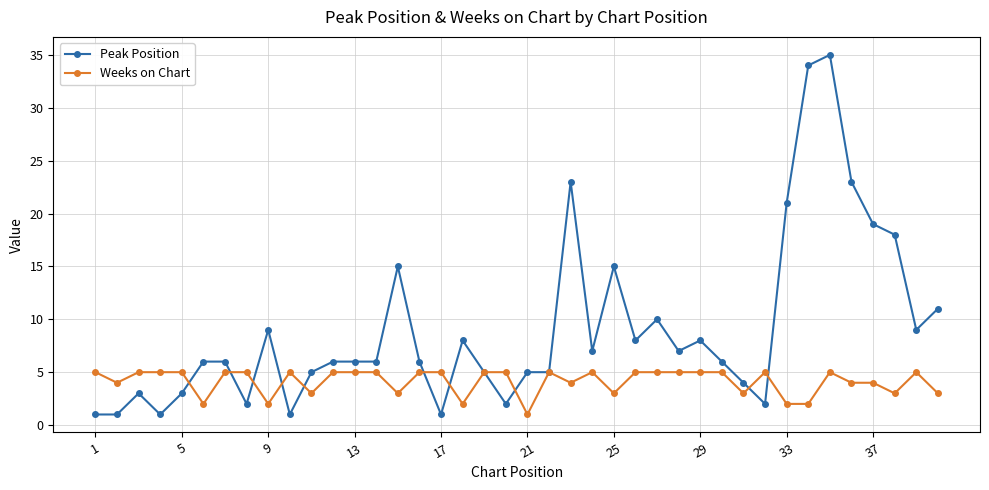

True or false: Peak Position has more than 0 interior local peaks.

True